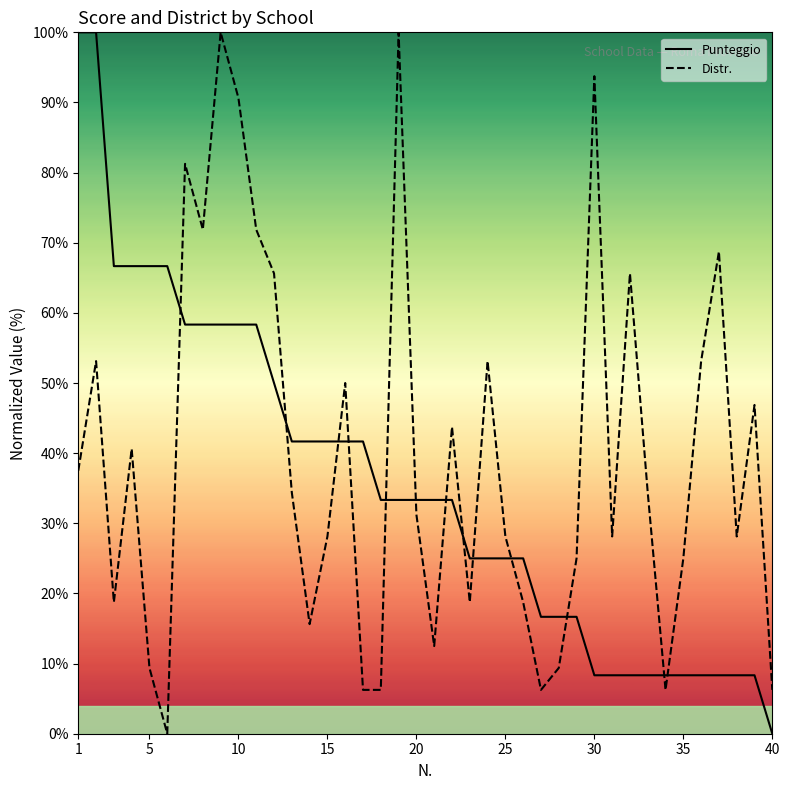

Which series has the largest range (max minus min)?

Punteggio